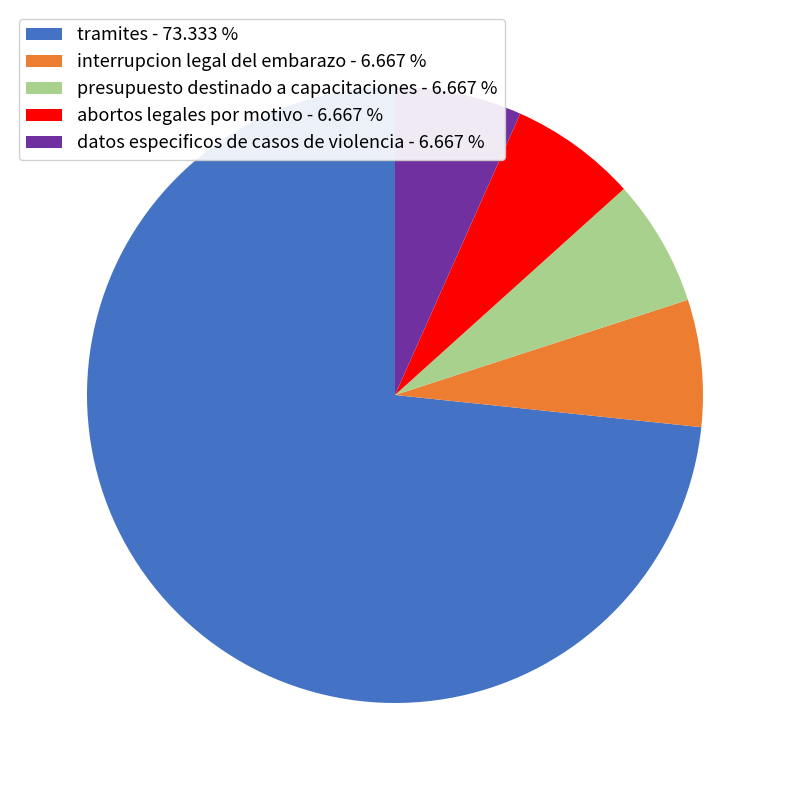

Is it true that abortos legales por motivo is 7% of the pie?

True